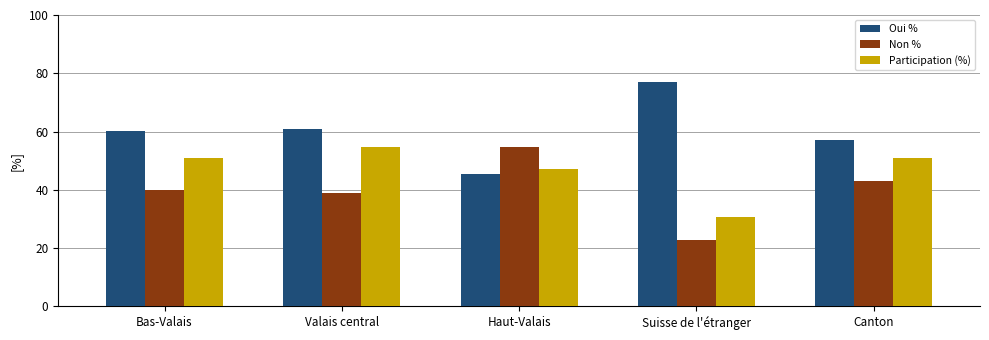

At Suisse de l'étranger, list the series in order from smallest to largest.

Non %, Participation (%), Oui %